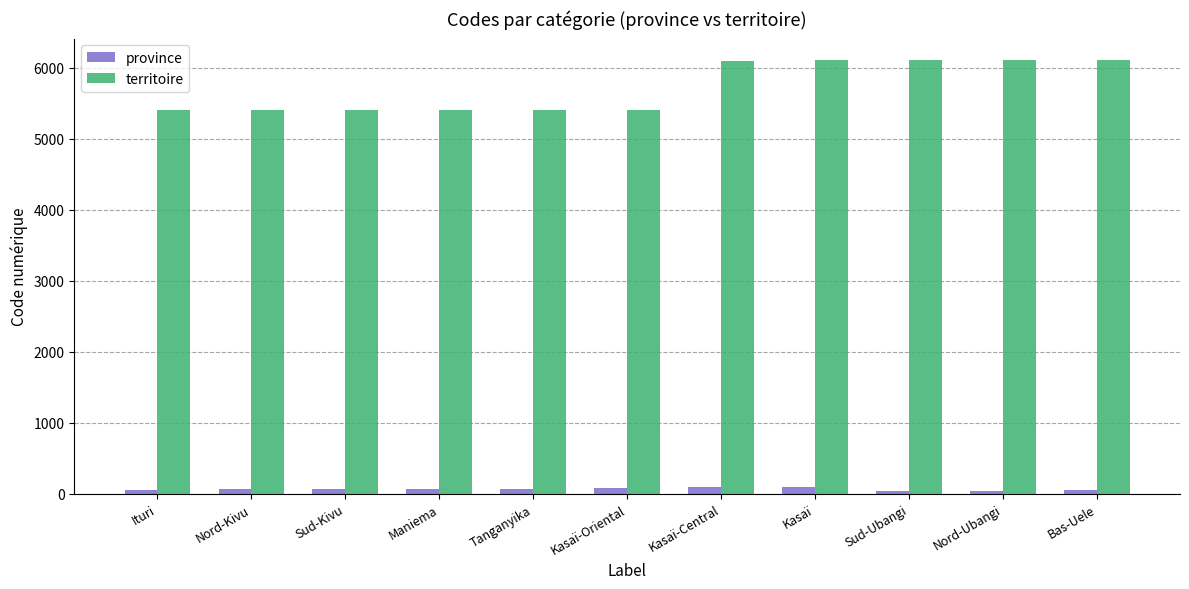

What is the minimum value for territoire?

5401